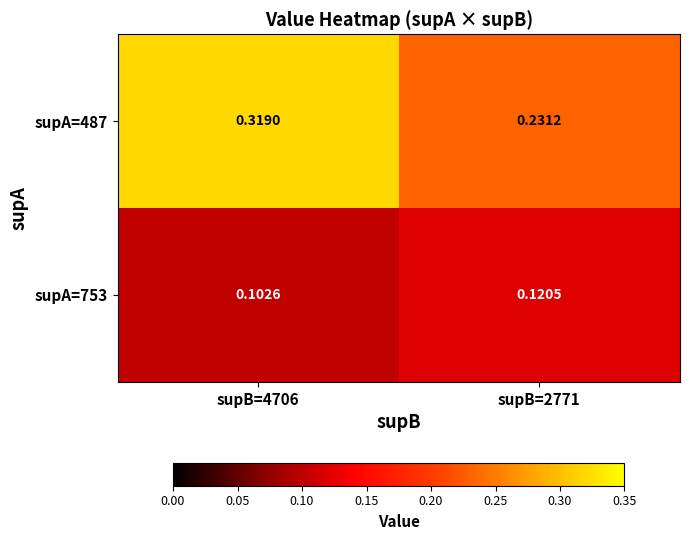

Count the number of categories in the chart.

2